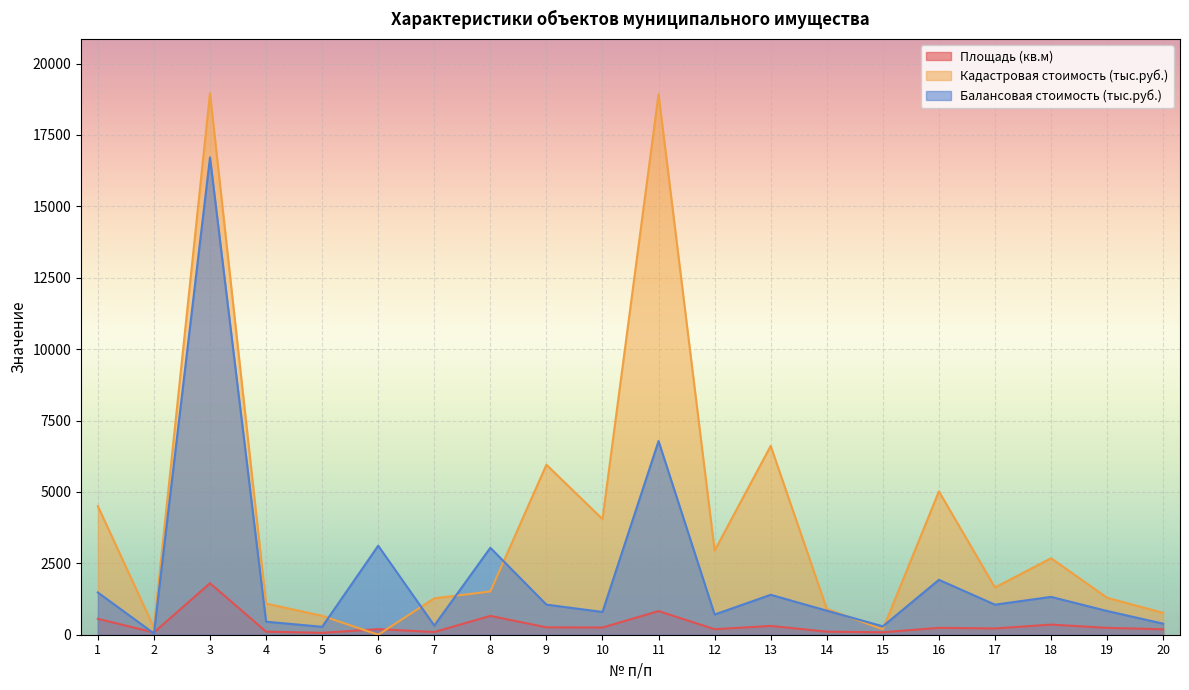

Reading right to left, list all the values displayed in this chart.

Площадь (кв.м): 20=191.3	19=240.9	18=355.4	17=219.4	16=241.3	15=85.7	14=107.5	13=308.3	12=192.7	11=827.3	10=252.2	9=259.1	8=659.7	7=94.0	6=196.1	5=65.4	4=107.8	3=1803.3	2=79.1	1=558.0
Кадастровая стоимость (тыс.руб.): 20=765.1	19=1293.1	18=2678.7	17=1653.7	16=5019.1	15=188.2	14=906.7	13=6611.5	12=2944.2	11=18926.8	10=4049.9	9=5951.4	8=1515.3	7=1274.7	6=0.0	5=661.5	4=1090.4	3=18962.2	2=249.8	1=4503.2
Балансовая стоимость (тыс.руб.): 20=386.9	19=830.6	18=1325.2	17=1052.4	16=1922.9	15=293.5	14=842.0	13=1399.0	12=707.2	11=6780.9	10=797.0	9=1054.1	8=3044.4	7=320.2	6=3117.4	5=276.8	4=456.2	3=16713.4	2=45.6	1=1479.3